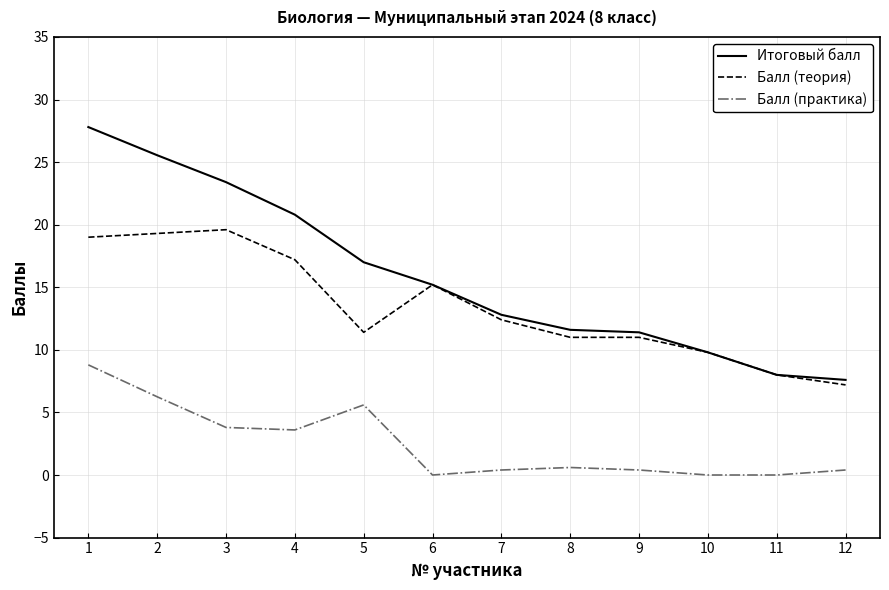

At how many categories does at least one series exceed 20?

4